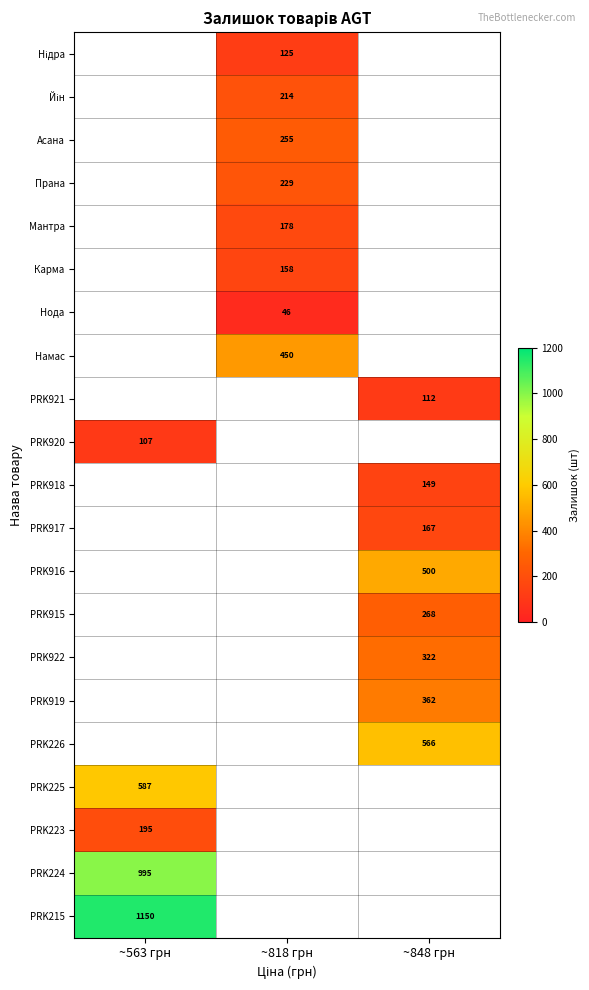

The Асана series shows 138 at ~818 грн. True or false?

False